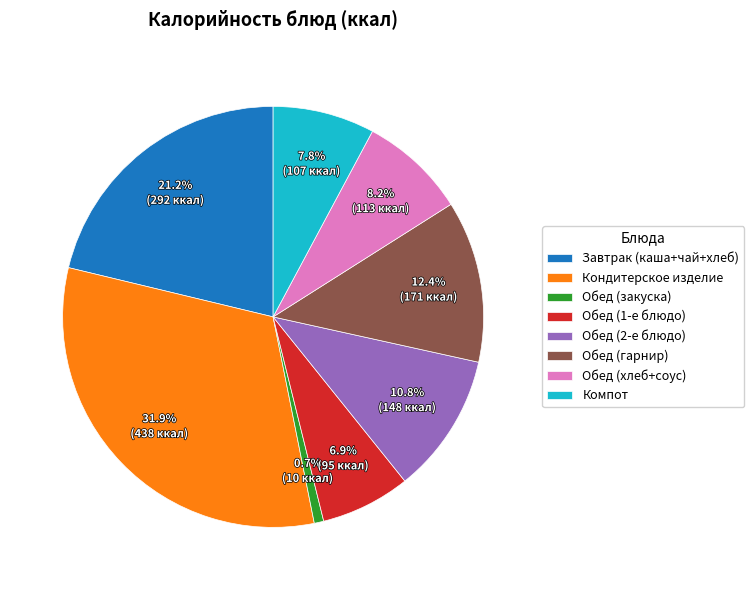

To the nearest percent, what is the difference between the largest and smallest slice percentages?

31%